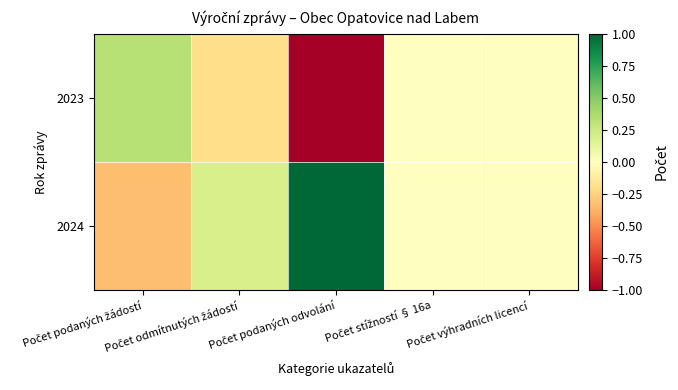

Reading left to right, transcribe all the data shown in this chart.

2024: Počet podaných žádostí=-0.3	Počet odmítnutých žádostí=0.2	Počet podaných odvolání=1.0	Počet stížností § 16a=0.0	Počet výhradních licencí=0.0
2023: Počet podaných žádostí=0.3	Počet odmítnutých žádostí=-0.2	Počet podaných odvolání=-1.0	Počet stížností § 16a=0.0	Počet výhradních licencí=0.0